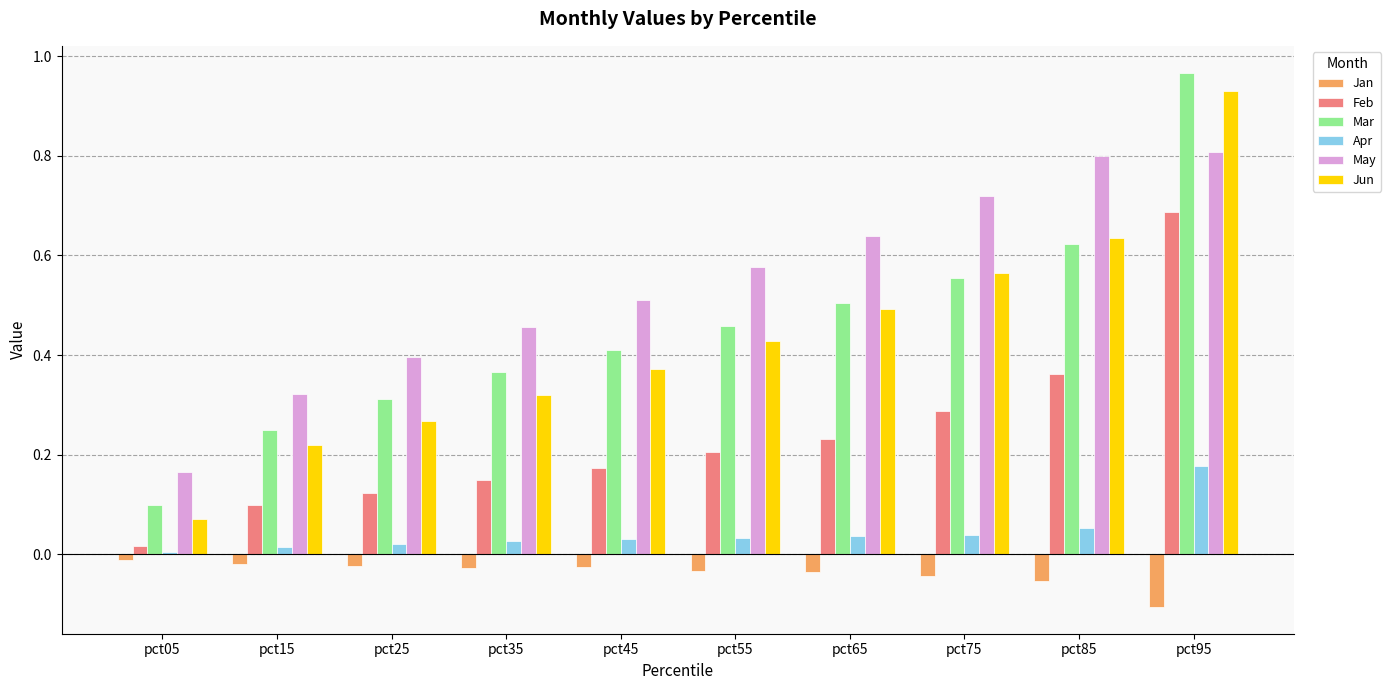

Between pct25 and pct85, which series saw the biggest shift?

May